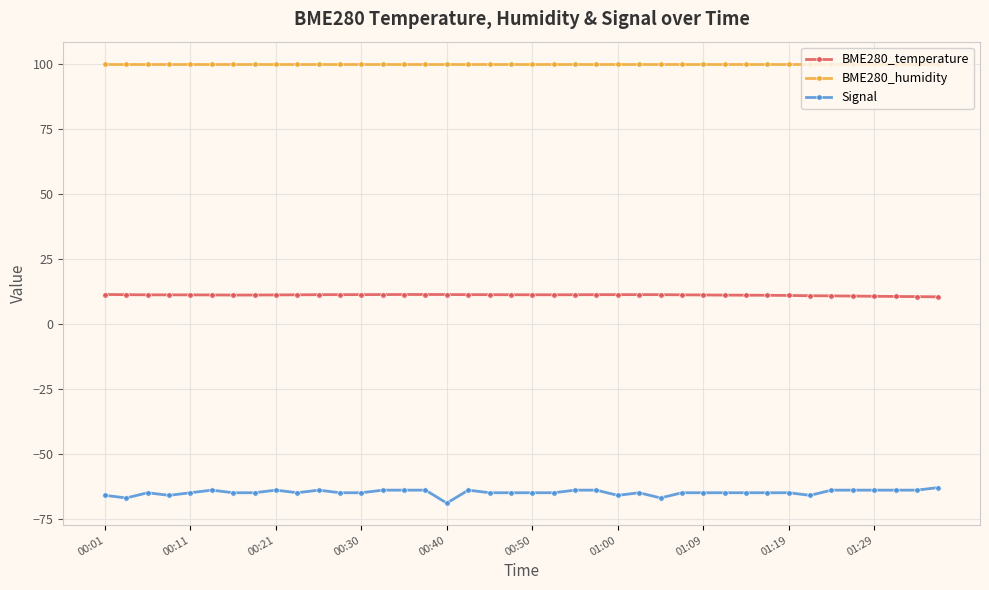

At how many categories does at least one series exceed 46?

40